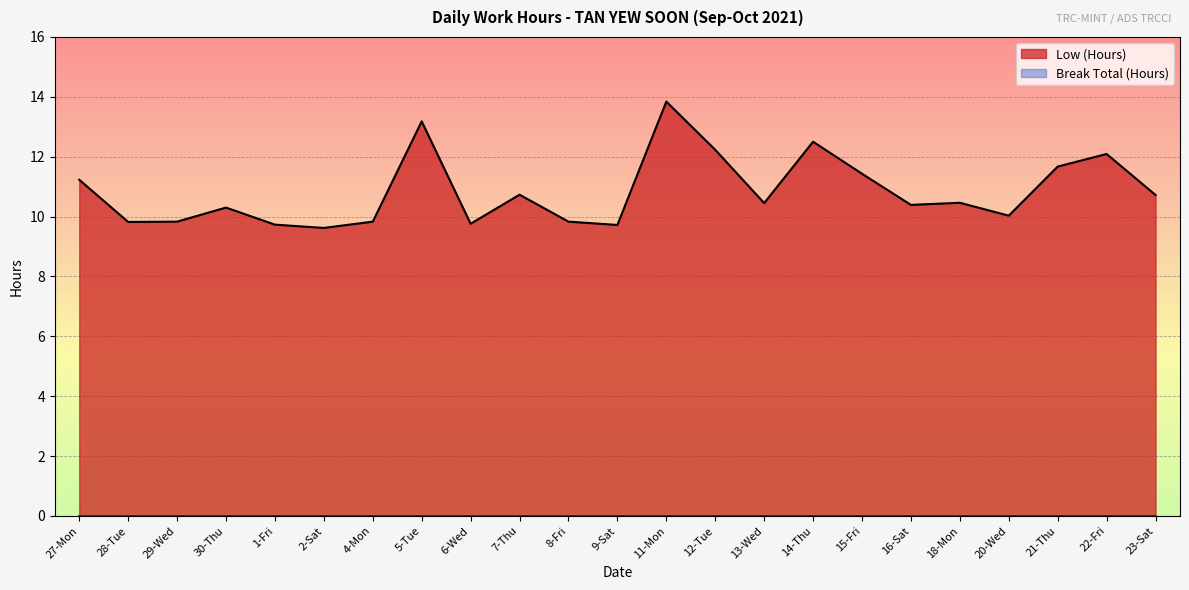

What is the minimum value shown in the chart?

9.6